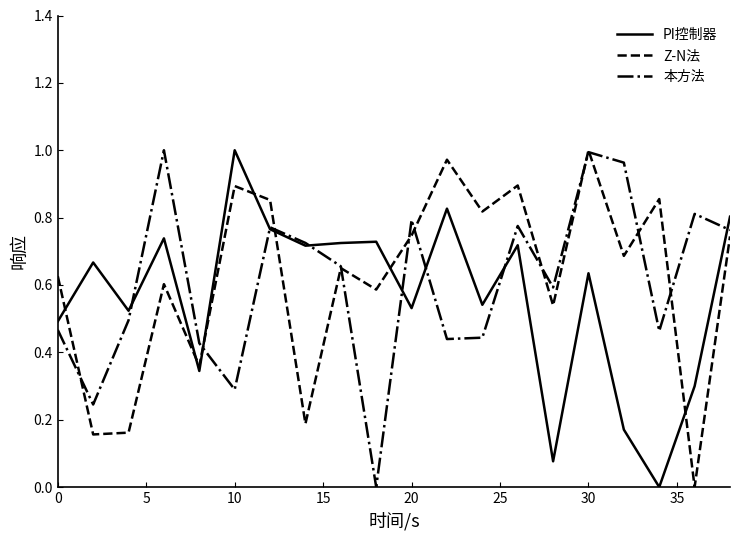

After their last crossing, which series has the higher values: Z-N法 or PI控制器?

PI控制器